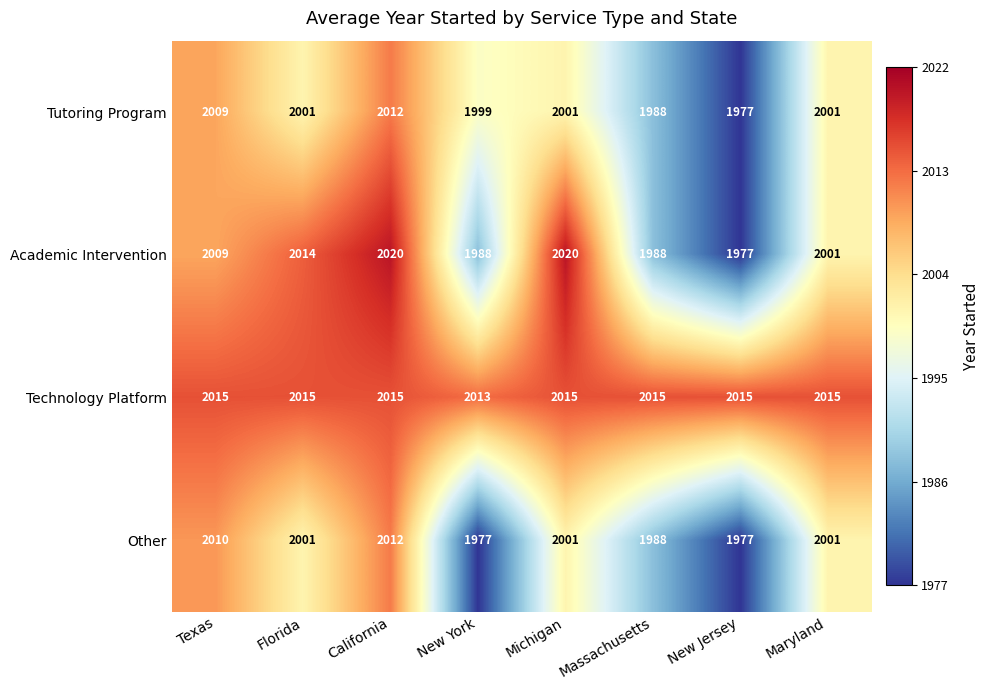

How many distinct data groups are displayed?

4